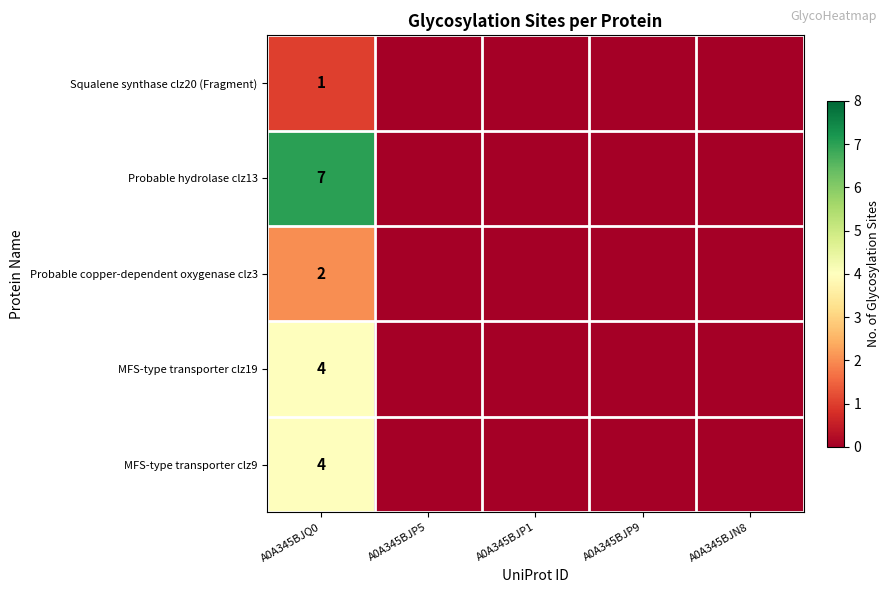

How many values in Probable hydrolase clz13 are above zero?

1